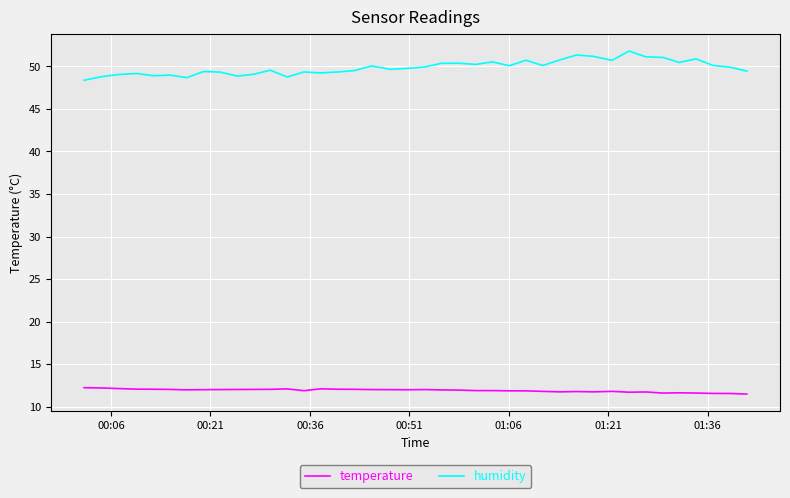

What is the difference between the maximum and minimum values in the humidity series?

3.4